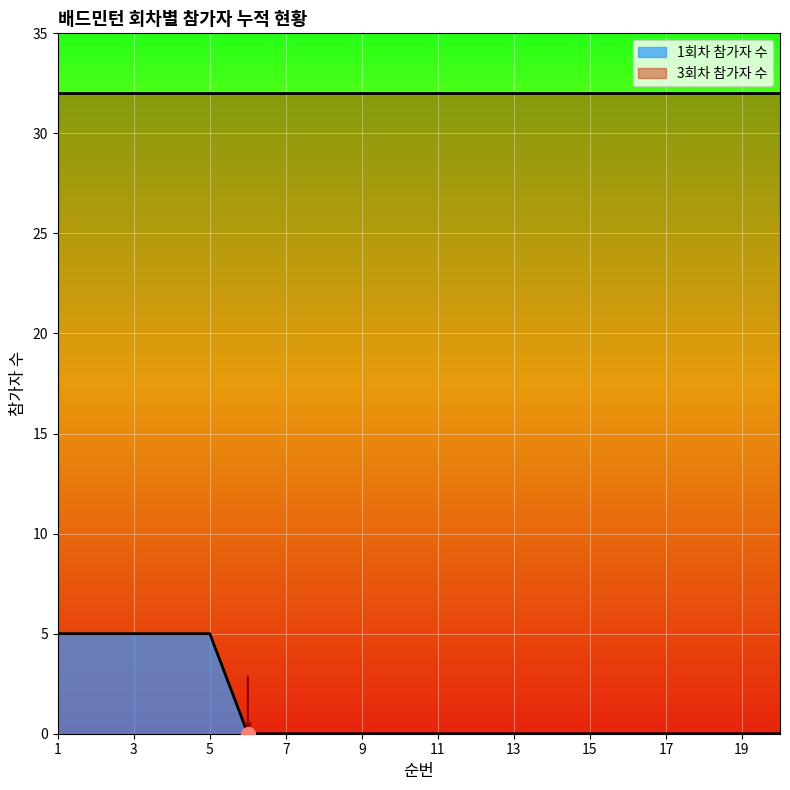

Which label corresponds to the largest value in the chart?

1